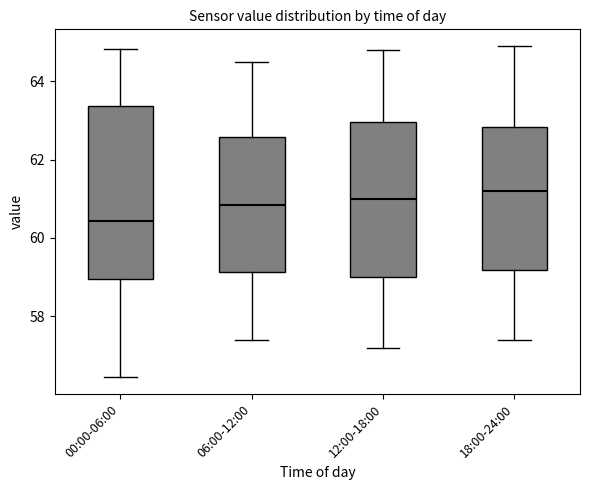

Reading left to right, read every box against the y-axis: the position of its median line, the range the box covers, and the ends of its whiskers. The values are not printed on the chart, so give them approximately, as read against the axis.

00:00-06:00: median 60.4, box 59.0 to 63.4, whiskers 56.4 to 64.8
06:00-12:00: median 60.8, box 59.2 to 62.6, whiskers 57.4 to 64.6
12:00-18:00: median 61.0, box 59.0 to 63.0, whiskers 57.2 to 64.8
18:00-24:00: median 61.2, box 59.2 to 62.8, whiskers 57.4 to 65.0